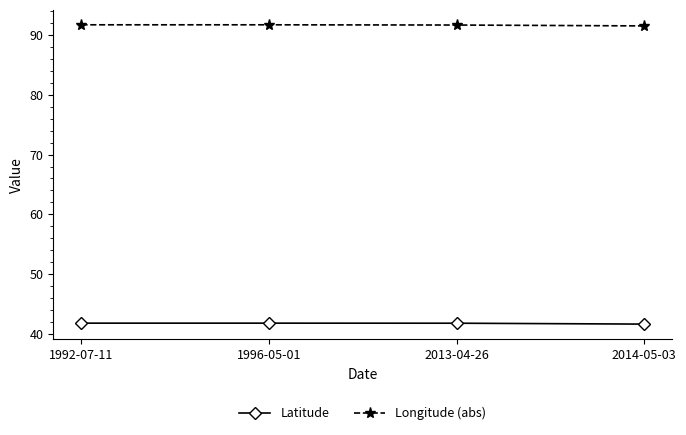

Rank the series at 1996-05-01 from highest to lowest value.

Longitude (abs), Latitude